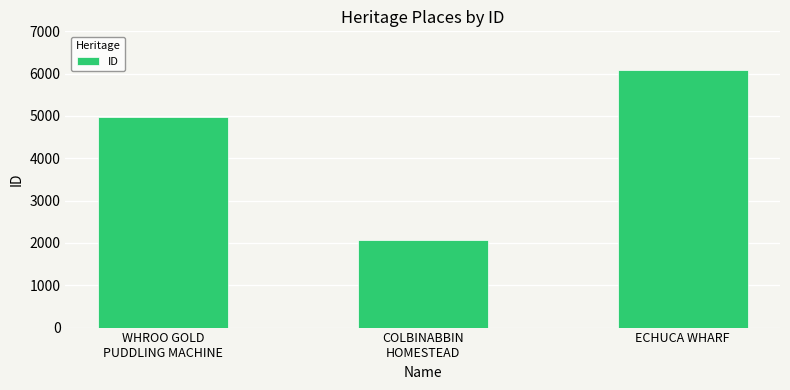

The value at WHROO GOLD
PUDDLING MACHINE is 4968. True or false?

True